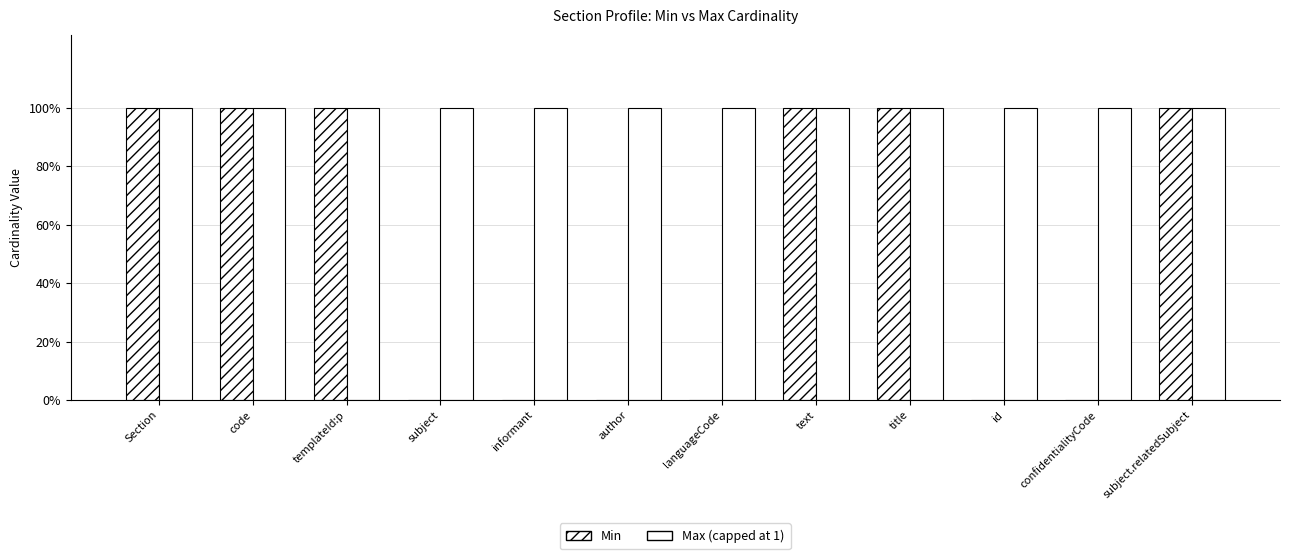

Is it true that Max (capped at 1) equals 1 at languageCode?

True